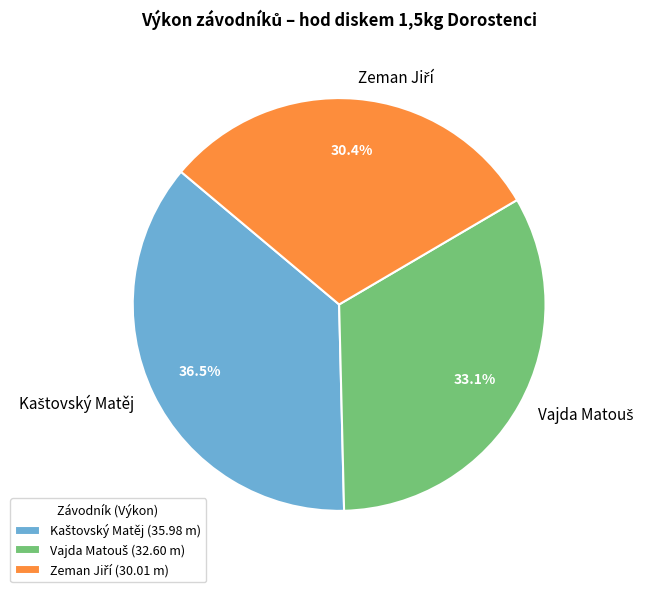

Is there any slice that represents more than half of the pie?

No